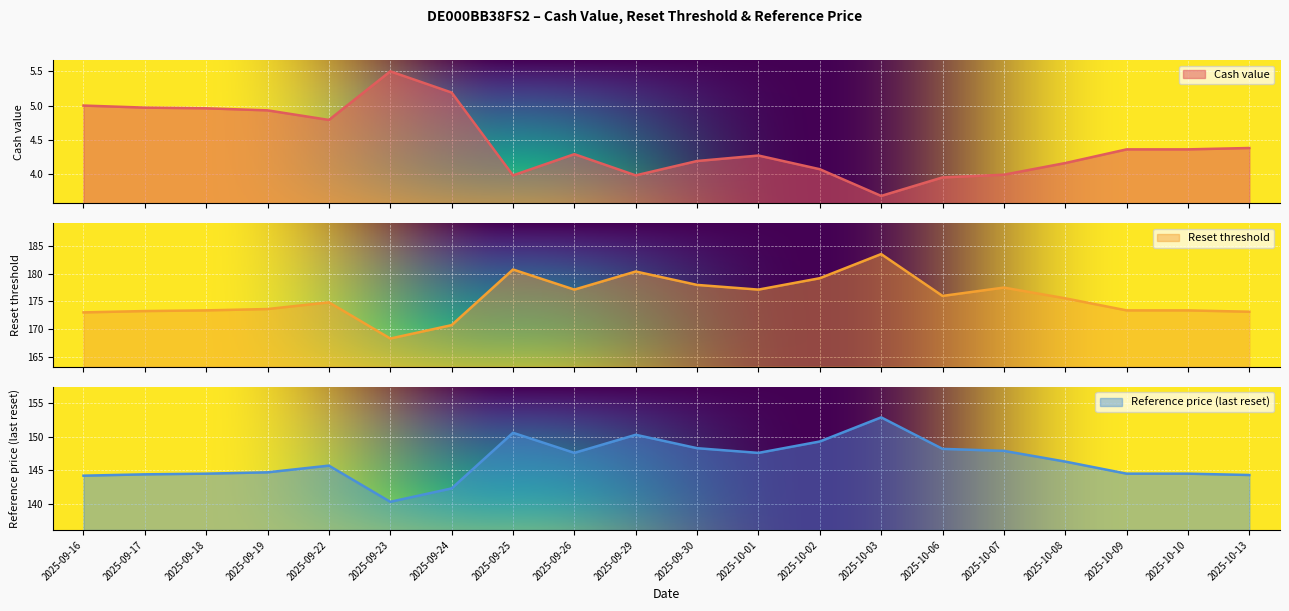

The Reference price (last reset) series shows 144.5 at 2025-10-10. True or false?

True